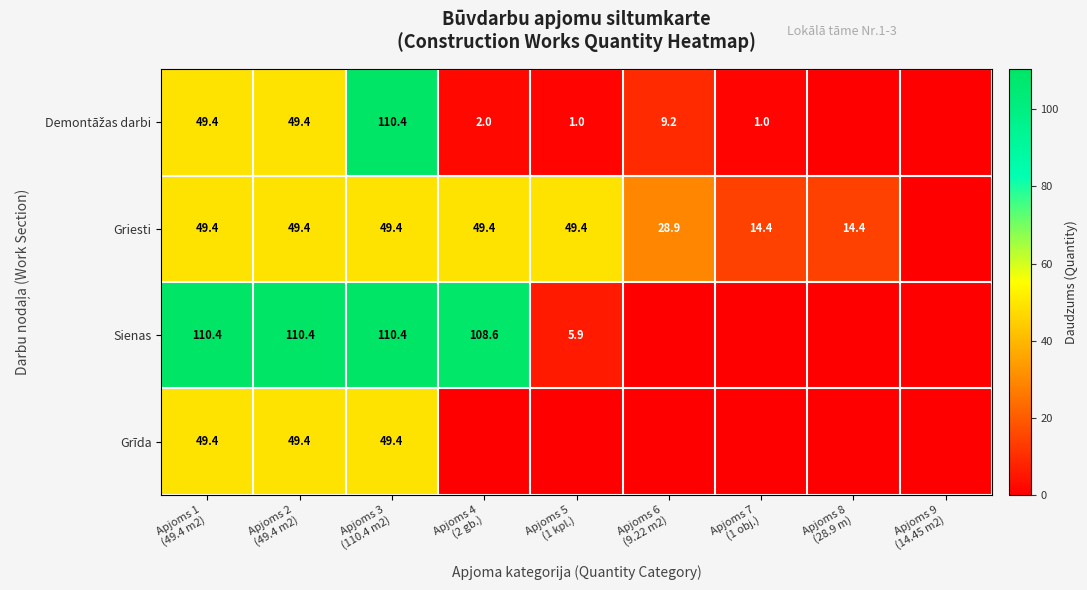

What is the difference between the second highest and minimum values in the Griesti series?

49.4